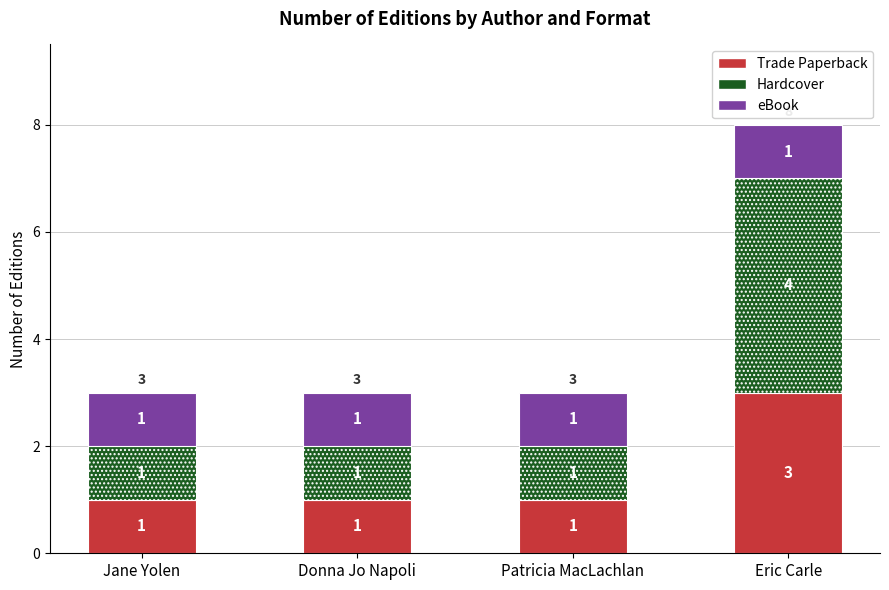

Count the Trade Paperback values in the range 1 to 3.

4